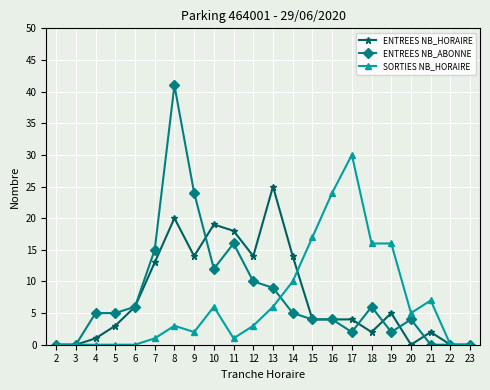

Is this an area chart (filled region under the line)?

No